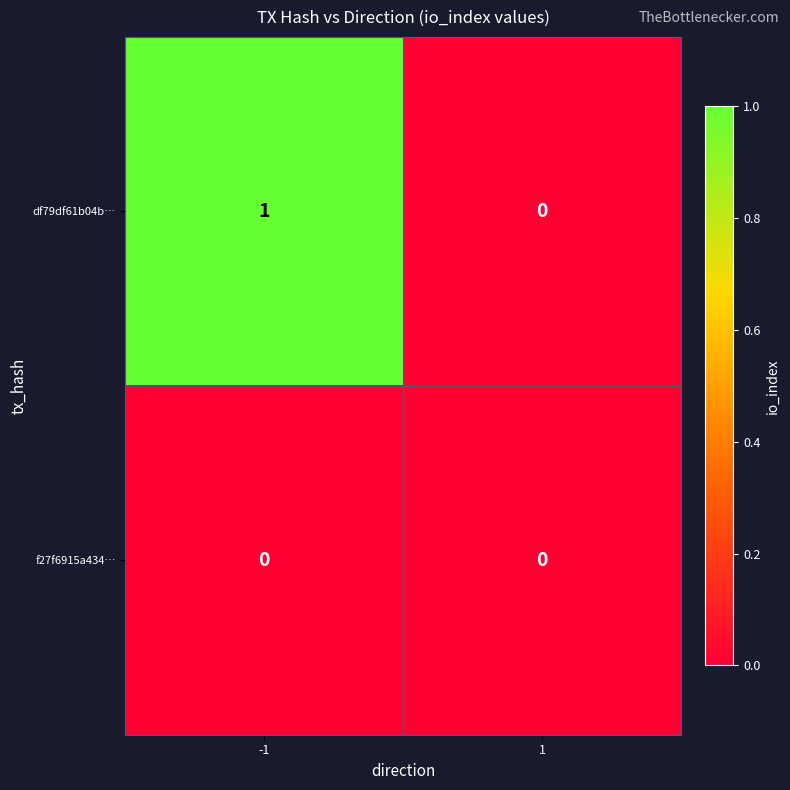

Rank the series by their average value, from highest to lowest.

df79df61b04b…, f27f6915a434…